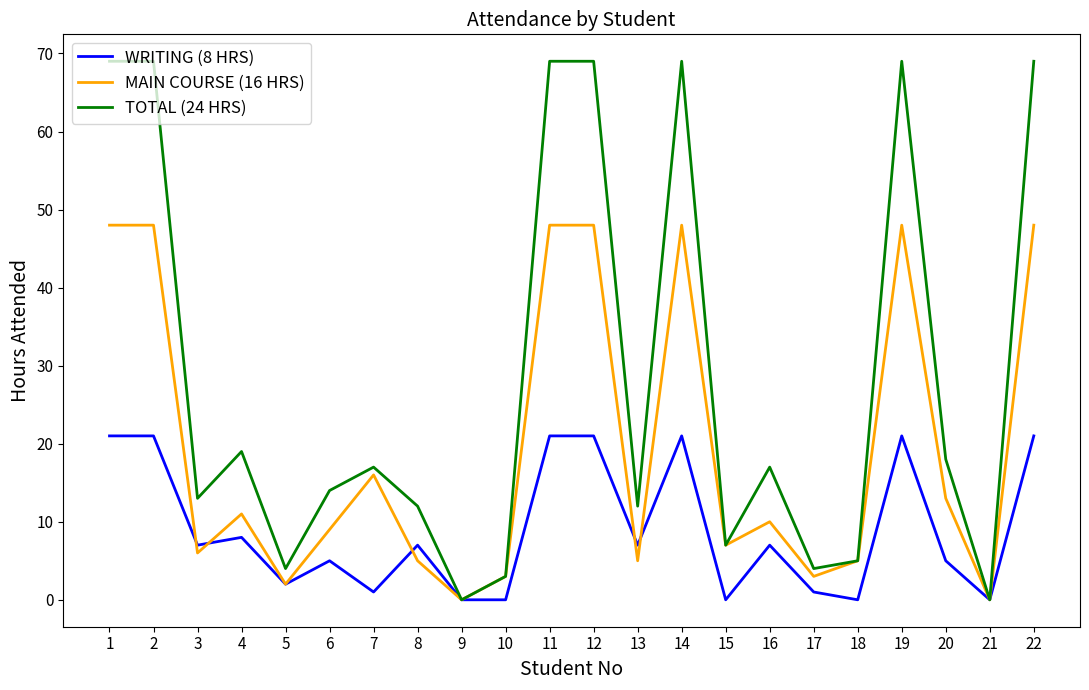

Where is TOTAL (24 HRS) nearest to the value 34?

4